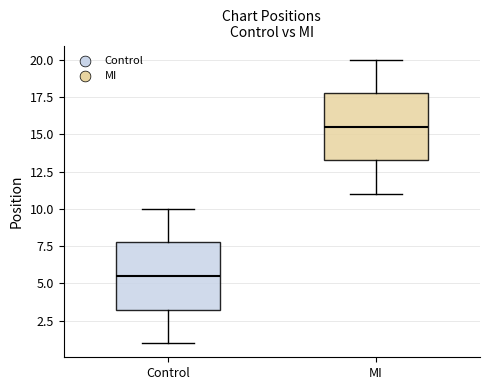

Where is the lower edge of the box for Control on the y-axis? The values are not printed on the chart, so give them approximately, as read against the axis.

3.5